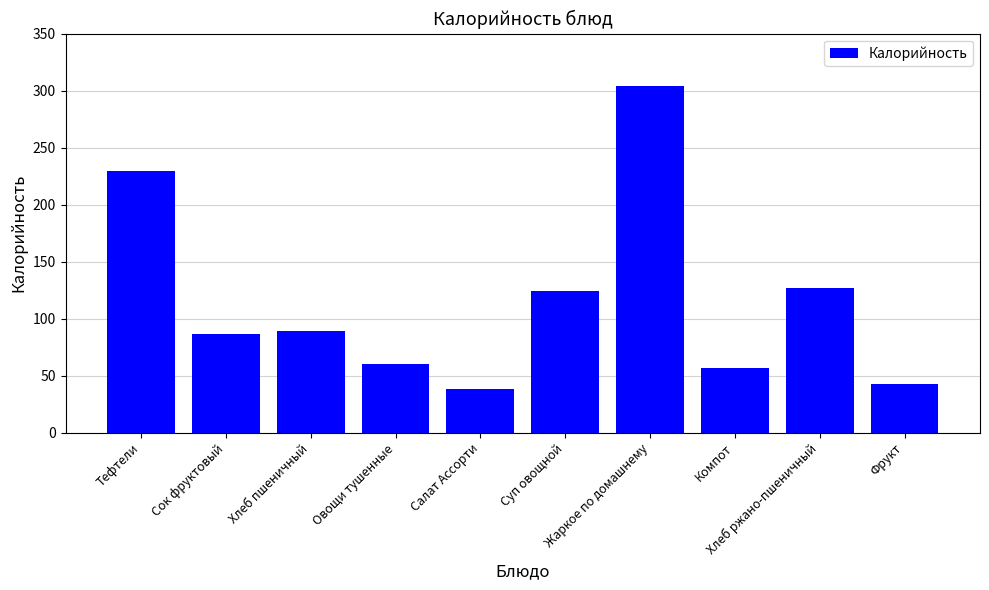

Reading left to right, transcribe all the data shown in this chart.

Тефтели=230.0	Сок фруктовый=86.4	Хлеб пшеничный=88.8	Овощи тушенные=60.6	Салат Ассорти=38.6	Суп овощной=124.6	Жаркое по домашнему=304.6	Компот=57.0	Хлеб ржано-пшеничный=126.7	Фрукт=42.7